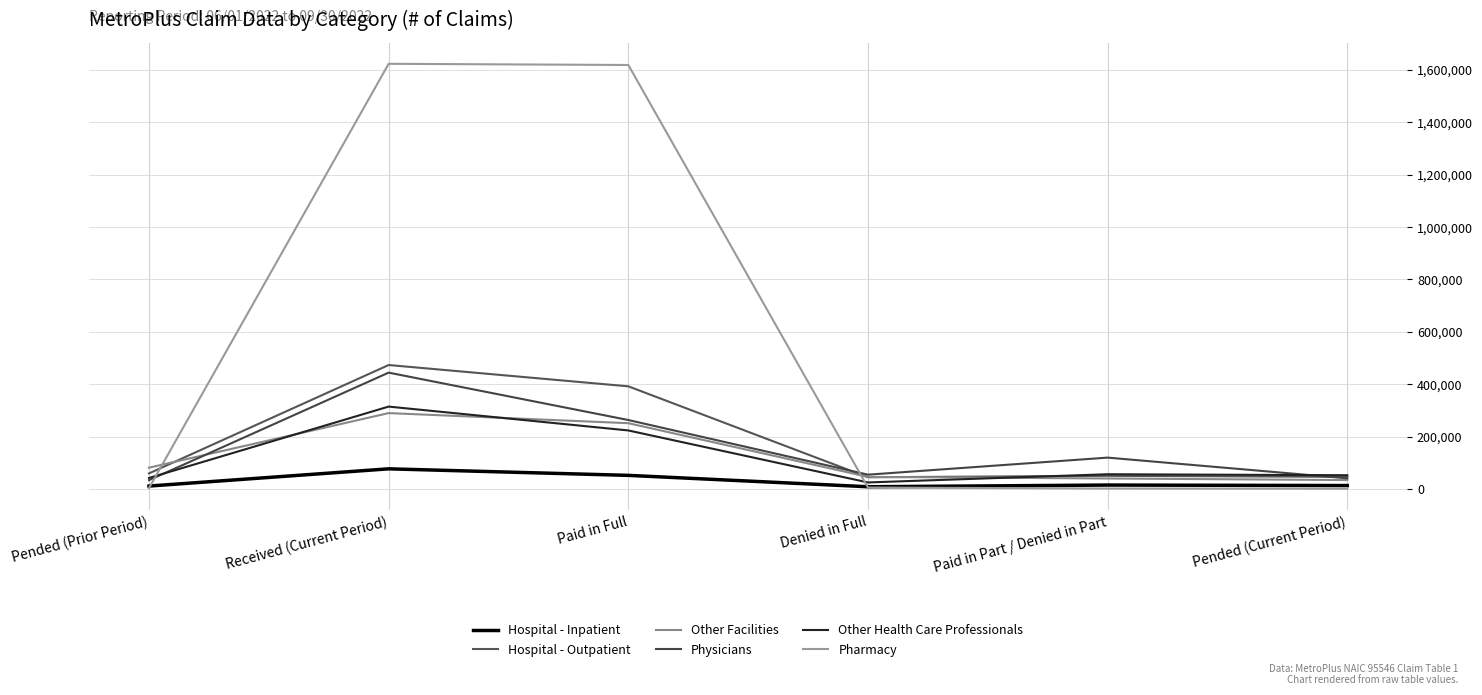

The Hospital - Outpatient series shows 699286 at Received (Current Period). True or false?

False